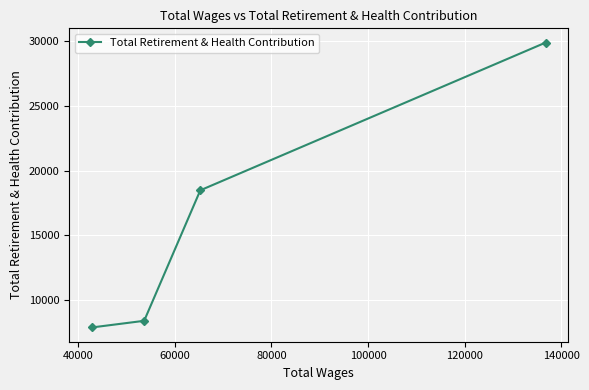

What is the value of the 1st point from the left?

7894